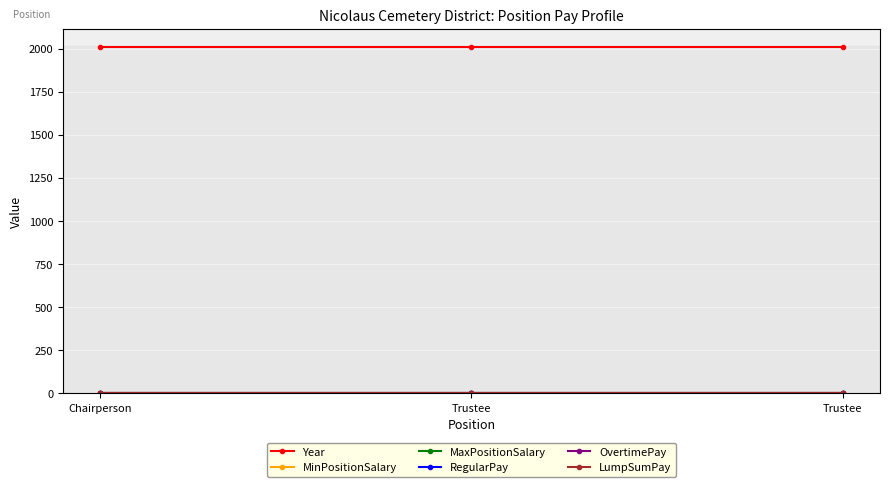

At how many categories does at least one series exceed 1351?

3